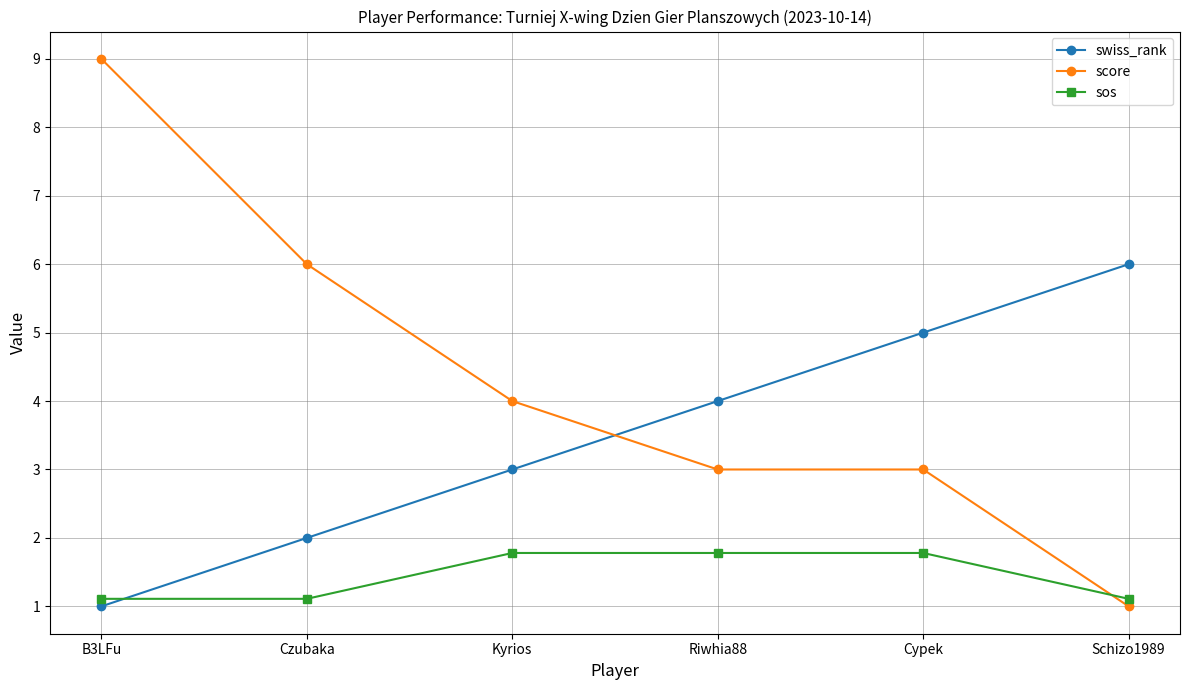

Is it true that score equals 3.0 at Riwhia88?

True